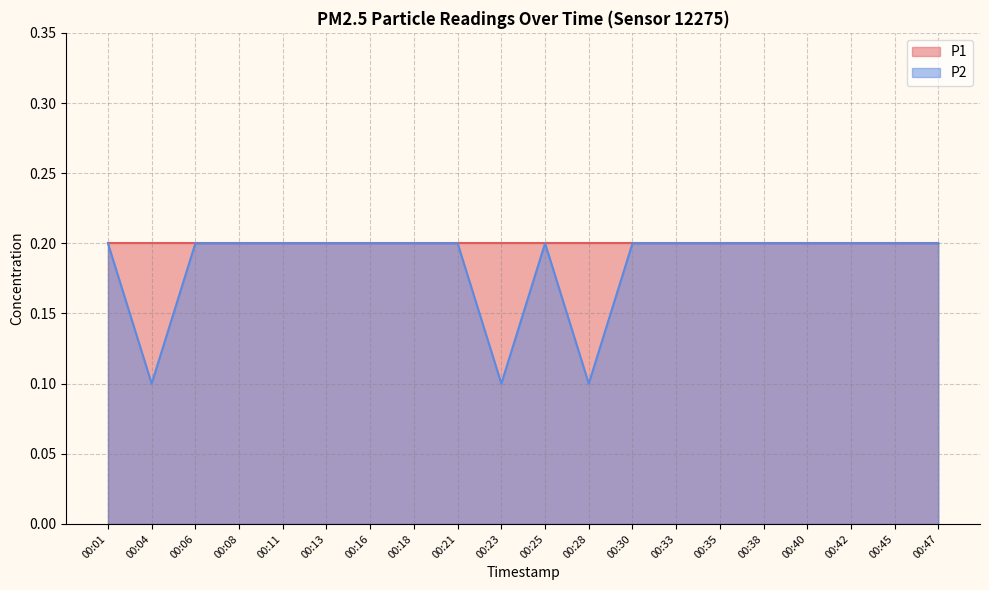

Which label corresponds to the largest value in the chart?

00:01